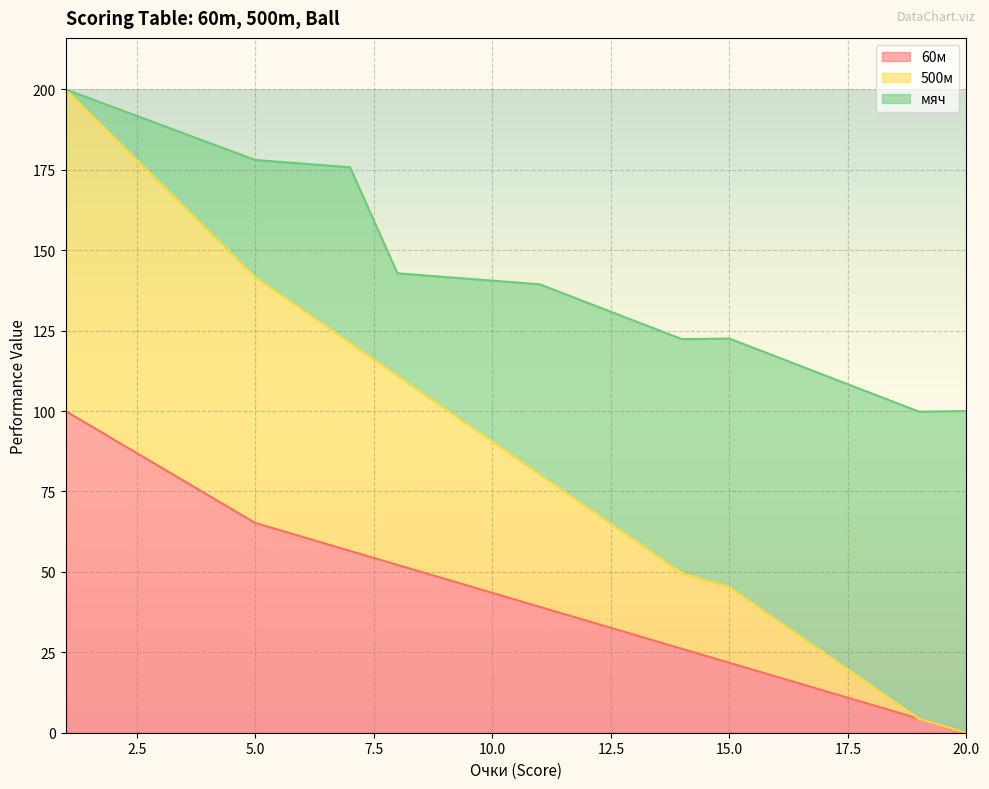

What is the average value of the 60м series?

43.5